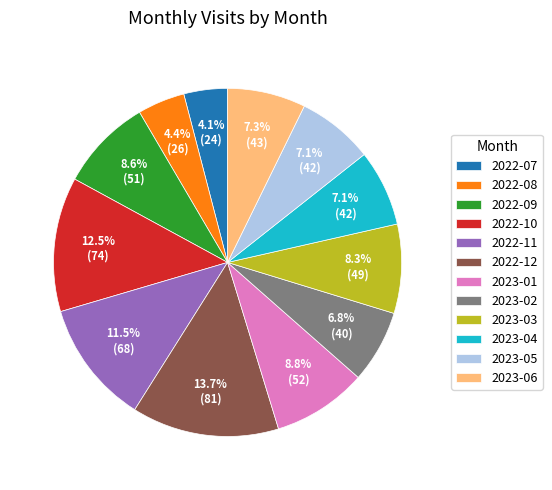

The 2022-08 slice represents 11% of the pie. True or false?

False